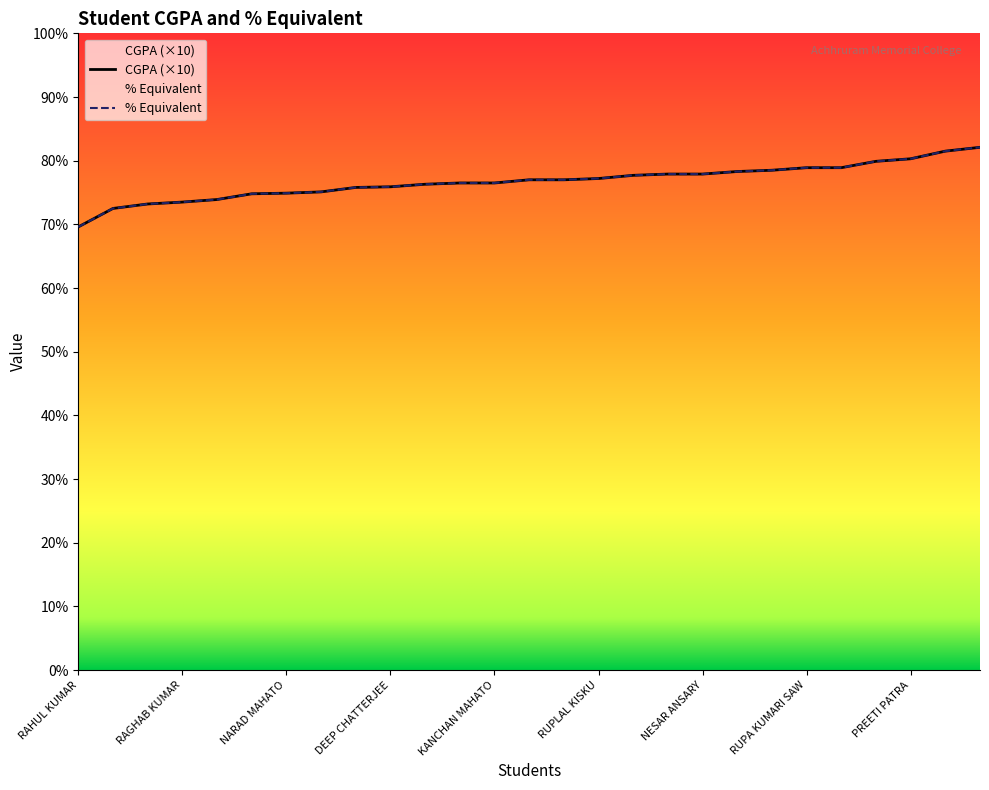

Reading right to left, what are all the values shown in this chart?

CGPA: NEHA KUMARI SAW=82.1	SHRADDHA DEY=81.5	PREETI PATRA=80.3	SUJOY CHANDRA=79.9	SHIPRA DEY=78.9	RUPA KUMARI SAW=78.9	RITTIK CHAKRAVARTY=78.5	PASHUPATI MAHATO=78.3	NESAR ANSARY=77.9	BINOD MAHATO=77.9	BISWAJYOTI SINGMURA=77.7	RUPLAL KISKU=77.2	SOMNATH KUMAR=77.0	BIREN MAHATO=77.0	KANCHAN MAHATO=76.5	APURBA MEHETA=76.5	ROHINI MAHATO=76.3	DEEP CHATTERJEE=75.9	BABLU GORAIN=75.8	KHIROD GORAIN=75.1	NARAD MAHATO=74.9	PANDU MAHATO=74.8	RUPA KUMAR=73.9	RAGHAB KUMAR=73.5	LAXMAN KUMAR=73.2	ACHINTYA KUMAR=72.5	RAHUL KUMAR=69.6
% Equivalent: NEHA KUMARI SAW=82.1	SHRADDHA DEY=81.5	PREETI PATRA=80.3	SUJOY CHANDRA=79.9	SHIPRA DEY=78.9	RUPA KUMARI SAW=78.9	RITTIK CHAKRAVARTY=78.5	PASHUPATI MAHATO=78.3	NESAR ANSARY=77.9	BINOD MAHATO=77.9	BISWAJYOTI SINGMURA=77.7	RUPLAL KISKU=77.2	SOMNATH KUMAR=77.0	BIREN MAHATO=77.0	KANCHAN MAHATO=76.5	APURBA MEHETA=76.5	ROHINI MAHATO=76.3	DEEP CHATTERJEE=75.9	BABLU GORAIN=75.8	KHIROD GORAIN=75.1	NARAD MAHATO=74.9	PANDU MAHATO=74.8	RUPA KUMAR=73.9	RAGHAB KUMAR=73.5	LAXMAN KUMAR=73.2	ACHINTYA KUMAR=72.5	RAHUL KUMAR=69.6